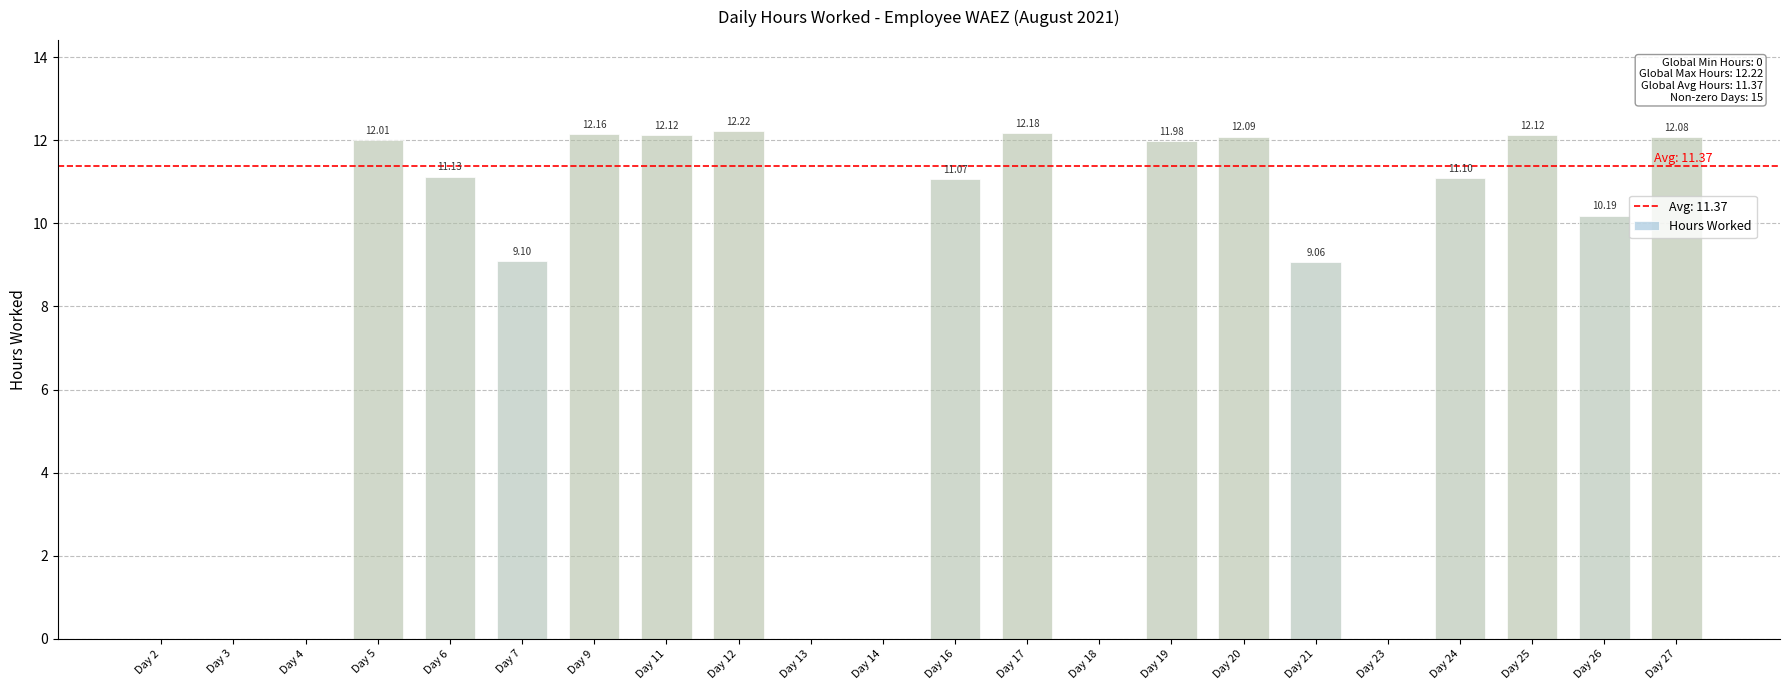

How many values exceed 11?

12